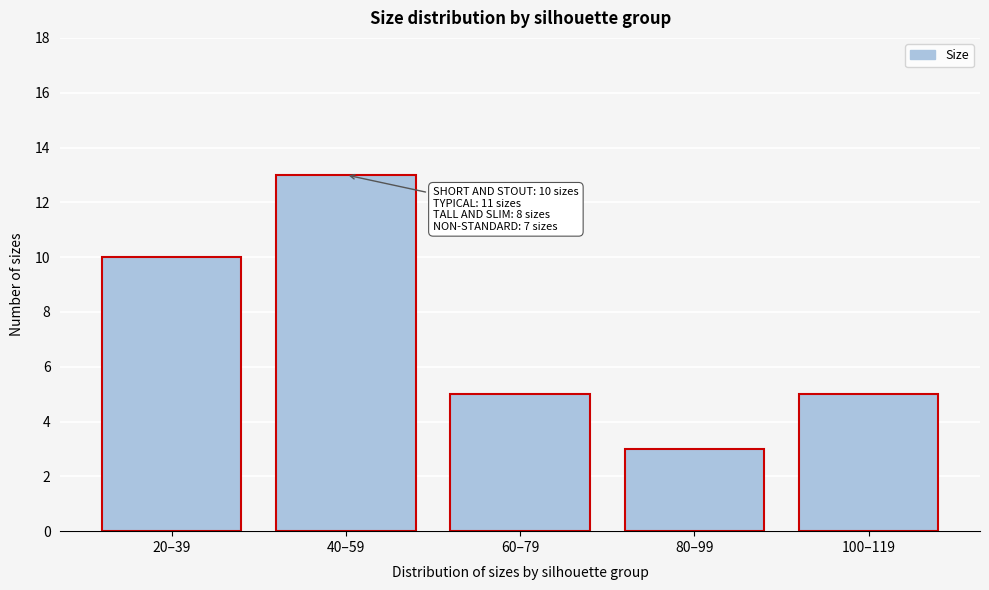

Reading left to right, list all the values displayed in this chart.

20–39=10	40–59=13	60–79=5	80–99=3	100–119=5